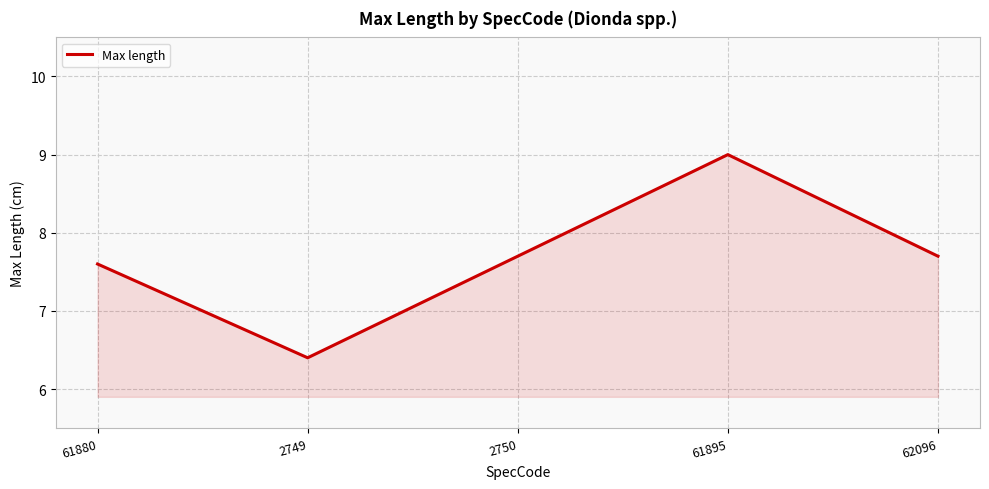

The chart shows a value of 7.7 at 62096. True or false?

True